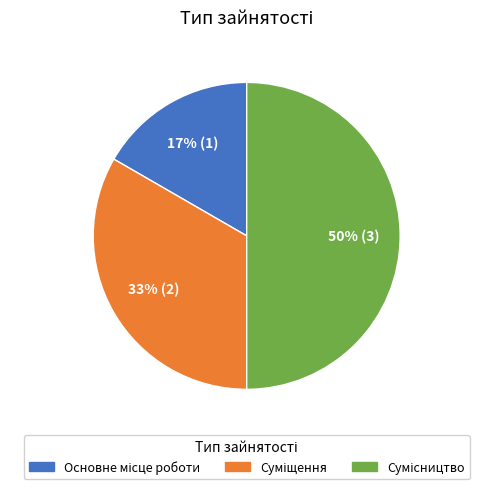

Count the number of slices in the pie.

3